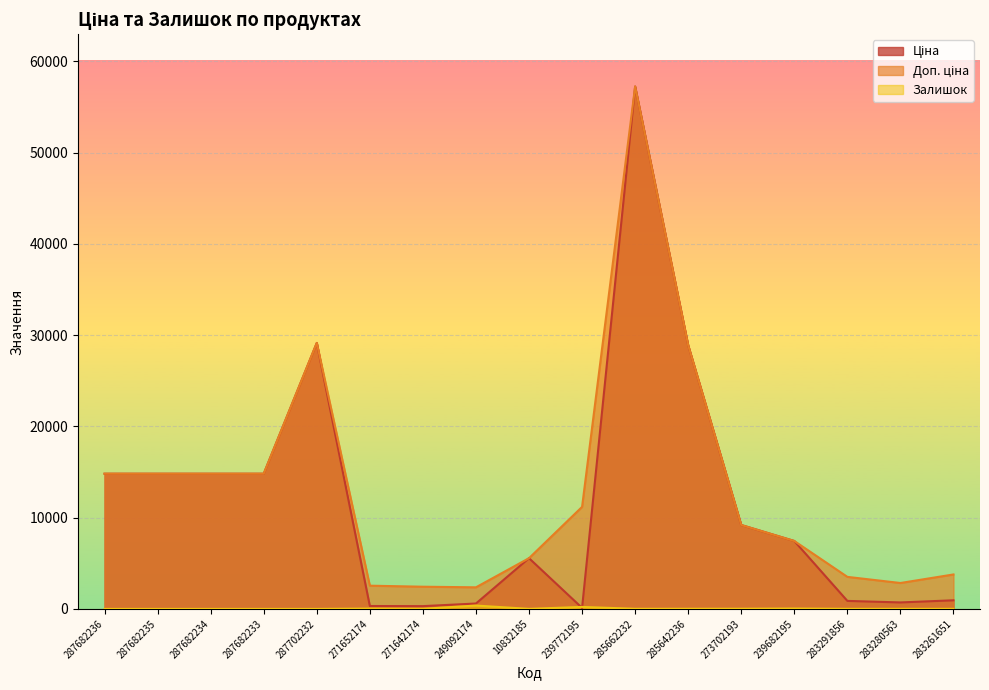

Is it true that Залишок equals 7.0 at 10832185?

True